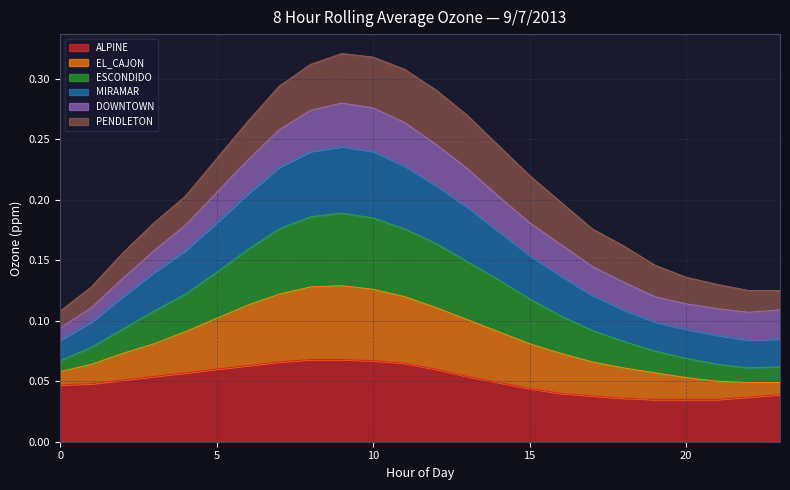

What is the sum of all ALPINE values?

1.2